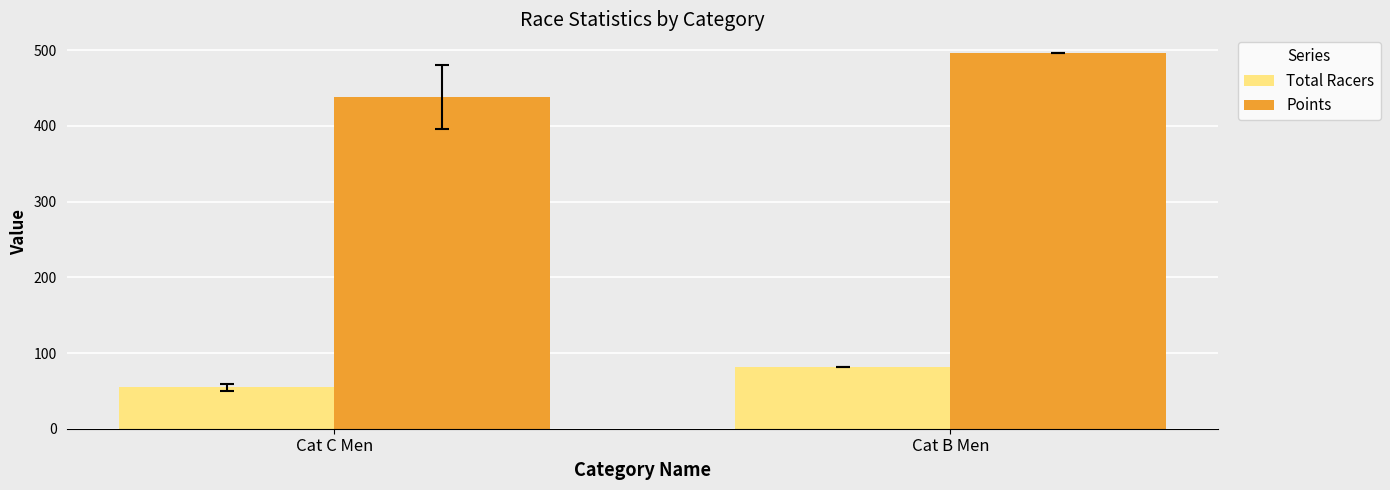

The Points series shows 177.1 at Cat B Men. True or false?

False